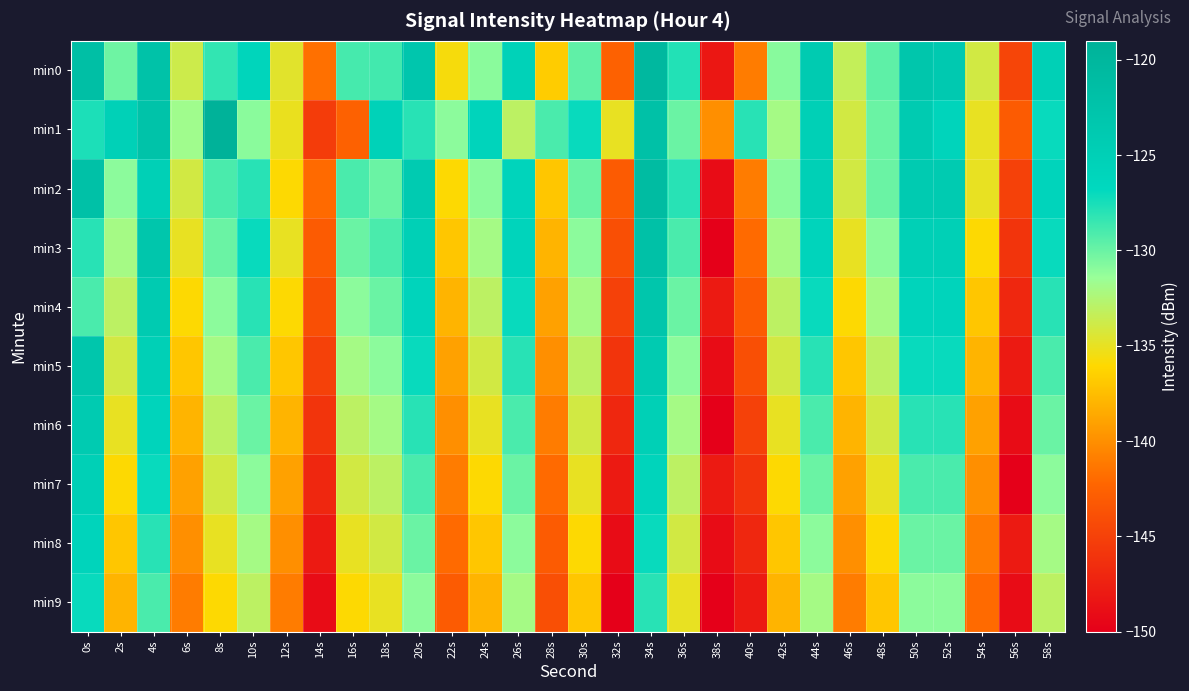

Reading right to left, what are all the values shown in this chart?

min0: 58s=-125.1	56s=-144.7	54s=-134.0	52s=-123.8	50s=-123.0	48s=-129.6	46s=-133.3	44s=-124.0	42s=-130.9	40s=-141.0	38s=-148.2	36s=-127.8	34s=-120.3	32s=-142.6	30s=-129.7	28s=-136.7	26s=-125.4	24s=-131.0	22s=-135.7	20s=-123.2	18s=-128.8	16s=-128.9	14s=-141.7	12s=-134.7	10s=-126.0	8s=-128.3	6s=-133.8	4s=-122.2	2s=-130.1	0s=-121.6
min1: 58s=-127.0	56s=-143.0	54s=-135.0	52s=-126.0	50s=-124.0	48s=-130.0	46s=-134.0	44s=-125.0	42s=-132.0	40s=-128.0	38s=-140.0	36s=-130.0	34s=-122.0	32s=-135.0	30s=-127.0	28s=-129.0	26s=-133.0	24s=-126.0	22s=-131.0	20s=-128.0	18s=-125.4	16s=-142.6	14s=-145.3	12s=-135.2	10s=-131.0	8s=-119.0	6s=-131.7	4s=-122.4	2s=-125.3	0s=-127.6
min2: 58s=-126.0	56s=-145.0	54s=-135.0	52s=-124.0	50s=-124.0	48s=-130.0	46s=-134.0	44s=-125.0	42s=-131.0	40s=-141.0	38s=-149.0	36s=-128.0	34s=-121.0	32s=-143.0	30s=-130.0	28s=-137.0	26s=-126.0	24s=-131.0	22s=-136.0	20s=-124.0	18s=-130.0	16s=-129.0	14s=-142.0	12s=-136.0	10s=-128.0	8s=-129.0	6s=-134.0	4s=-125.0	2s=-131.0	0s=-122.0
min3: 58s=-127.0	56s=-146.0	54s=-136.0	52s=-125.0	50s=-125.0	48s=-131.0	46s=-135.0	44s=-126.0	42s=-132.0	40s=-142.0	38s=-150.0	36s=-129.0	34s=-122.0	32s=-144.0	30s=-131.0	28s=-138.0	26s=-126.0	24s=-132.0	22s=-137.0	20s=-125.0	18s=-129.0	16s=-130.0	14s=-143.0	12s=-135.0	10s=-127.0	8s=-130.0	6s=-135.0	4s=-123.0	2s=-132.0	0s=-128.0
min4: 58s=-128.0	56s=-147.0	54s=-137.0	52s=-126.0	50s=-126.0	48s=-132.0	46s=-136.0	44s=-127.0	42s=-133.0	40s=-143.0	38s=-148.0	36s=-130.0	34s=-123.0	32s=-145.0	30s=-132.0	28s=-139.0	26s=-127.0	24s=-133.0	22s=-138.0	20s=-126.0	18s=-130.0	16s=-131.0	14s=-144.0	12s=-136.0	10s=-128.0	8s=-131.0	6s=-136.0	4s=-124.0	2s=-133.0	0s=-129.0
min5: 58s=-129.0	56s=-148.0	54s=-138.0	52s=-127.0	50s=-127.0	48s=-133.0	46s=-137.0	44s=-128.0	42s=-134.0	40s=-144.0	38s=-149.0	36s=-131.0	34s=-124.0	32s=-146.0	30s=-133.0	28s=-140.0	26s=-128.0	24s=-134.0	22s=-139.0	20s=-127.0	18s=-131.0	16s=-132.0	14s=-145.0	12s=-137.0	10s=-129.0	8s=-132.0	6s=-137.0	4s=-125.0	2s=-134.0	0s=-123.0
min6: 58s=-130.0	56s=-149.0	54s=-139.0	52s=-128.0	50s=-128.0	48s=-134.0	46s=-138.0	44s=-129.0	42s=-135.0	40s=-145.0	38s=-150.0	36s=-132.0	34s=-125.0	32s=-147.0	30s=-134.0	28s=-141.0	26s=-129.0	24s=-135.0	22s=-140.0	20s=-128.0	18s=-132.0	16s=-133.0	14s=-146.0	12s=-138.0	10s=-130.0	8s=-133.0	6s=-138.0	4s=-126.0	2s=-135.0	0s=-124.0
min7: 58s=-131.0	56s=-150.0	54s=-140.0	52s=-129.0	50s=-129.0	48s=-135.0	46s=-139.0	44s=-130.0	42s=-136.0	40s=-146.0	38s=-148.0	36s=-133.0	34s=-126.0	32s=-148.0	30s=-135.0	28s=-142.0	26s=-130.0	24s=-136.0	22s=-141.0	20s=-129.0	18s=-133.0	16s=-134.0	14s=-147.0	12s=-139.0	10s=-131.0	8s=-134.0	6s=-139.0	4s=-127.0	2s=-136.0	0s=-125.0
min8: 58s=-132.0	56s=-148.0	54s=-141.0	52s=-130.0	50s=-130.0	48s=-136.0	46s=-140.0	44s=-131.0	42s=-137.0	40s=-147.0	38s=-149.0	36s=-134.0	34s=-127.0	32s=-149.0	30s=-136.0	28s=-143.0	26s=-131.0	24s=-137.0	22s=-142.0	20s=-130.0	18s=-134.0	16s=-135.0	14s=-148.0	12s=-140.0	10s=-132.0	8s=-135.0	6s=-140.0	4s=-128.0	2s=-137.0	0s=-126.0
min9: 58s=-133.0	56s=-149.0	54s=-142.0	52s=-131.0	50s=-131.0	48s=-137.0	46s=-141.0	44s=-132.0	42s=-138.0	40s=-148.0	38s=-150.0	36s=-135.0	34s=-128.0	32s=-150.0	30s=-137.0	28s=-144.0	26s=-132.0	24s=-138.0	22s=-143.0	20s=-131.0	18s=-135.0	16s=-136.0	14s=-149.0	12s=-141.0	10s=-133.0	8s=-136.0	6s=-141.0	4s=-129.0	2s=-138.0	0s=-127.0